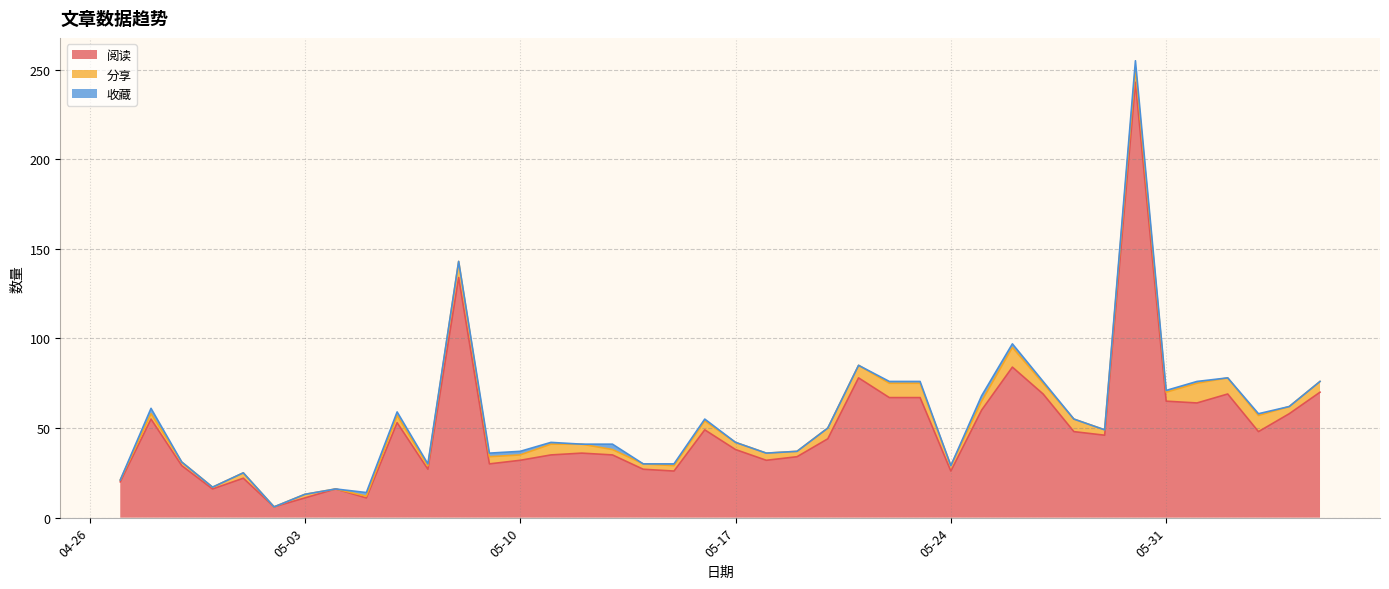

List the series in order of their peak value, highest first.

阅读, 分享, 收藏